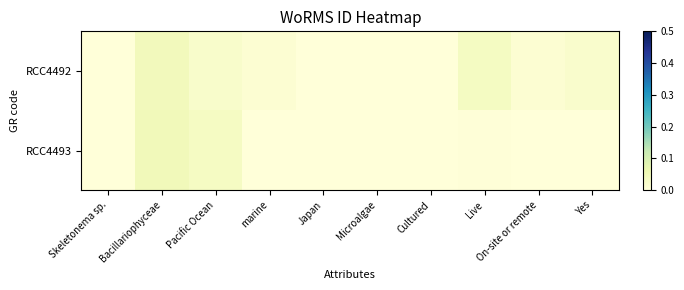

At how many categories does at least one series exceed 0?

6